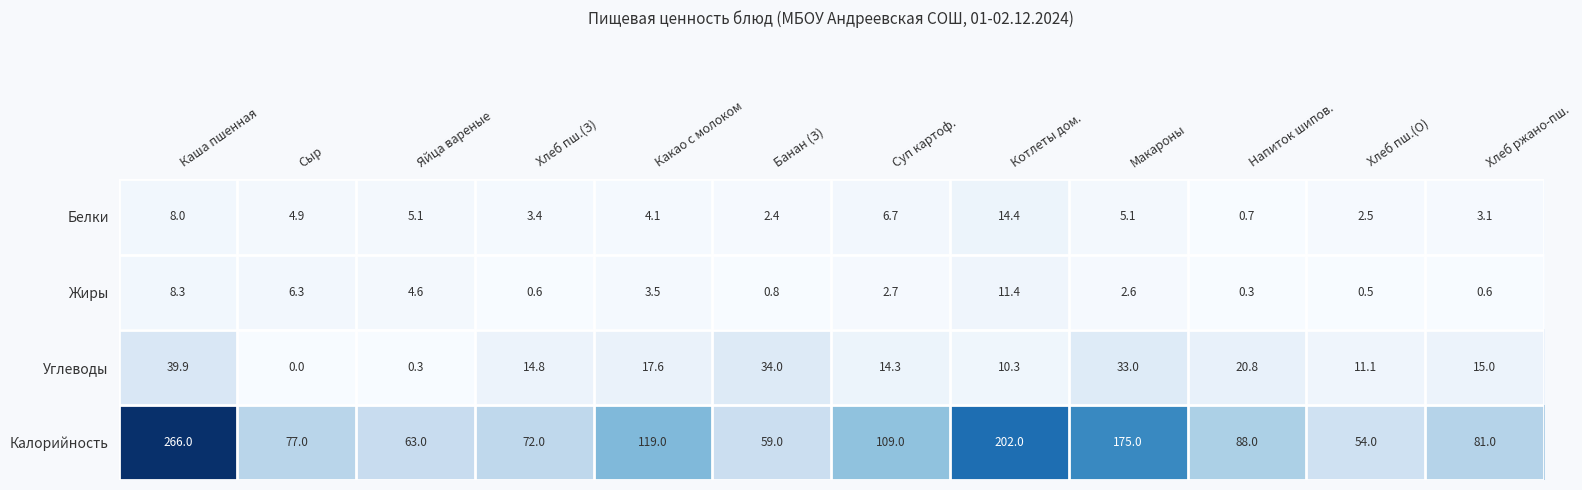

Rank the categories by Углеводы value from lowest to highest.

Сыр, Яйца вареные, Котлеты дом., Хлеб пш.(О), Суп картоф., Хлеб пш.(З), Хлеб ржано-пш., Какао с молоком, Напиток шипов., Макароны, Банан (З), Каша пшенная